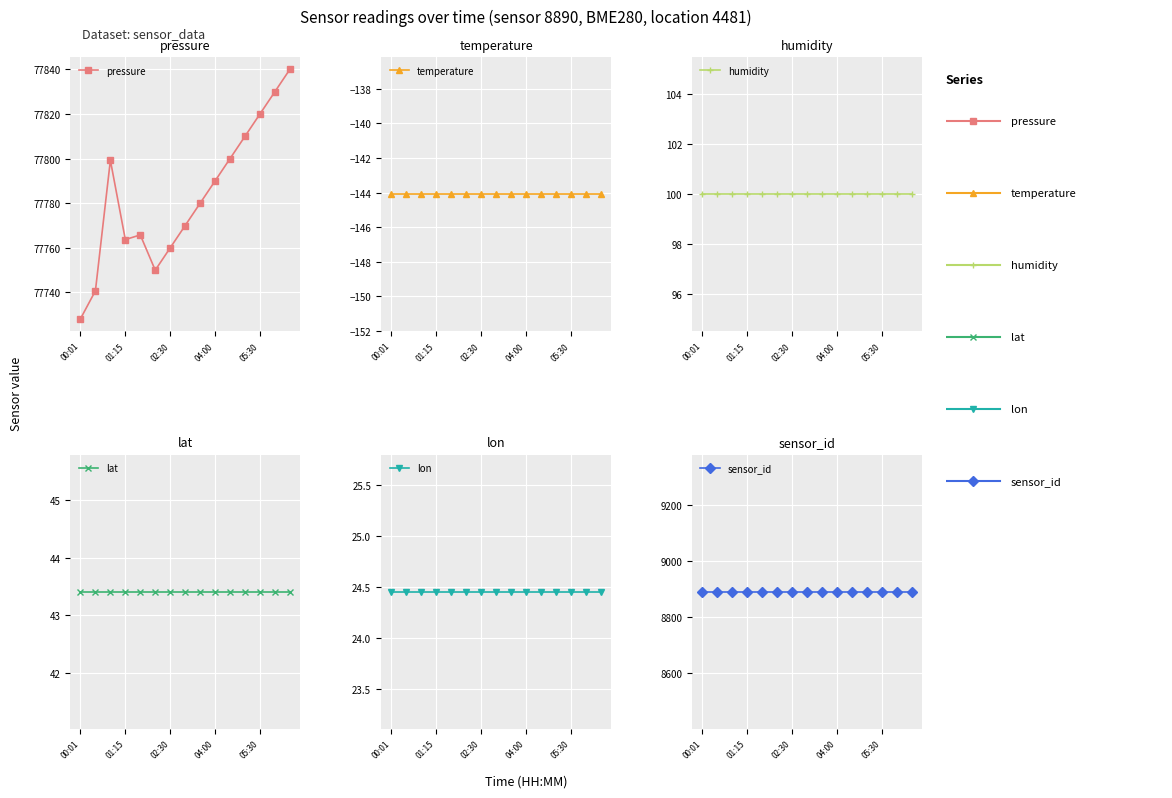

Which category has the highest value in the pressure series?

14